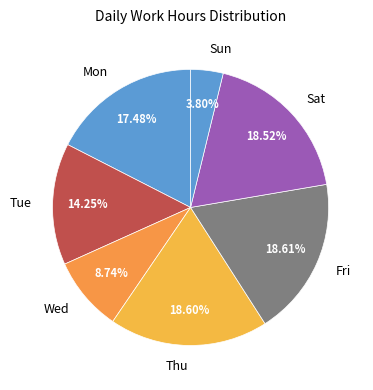

How many segments does this pie chart have?

7